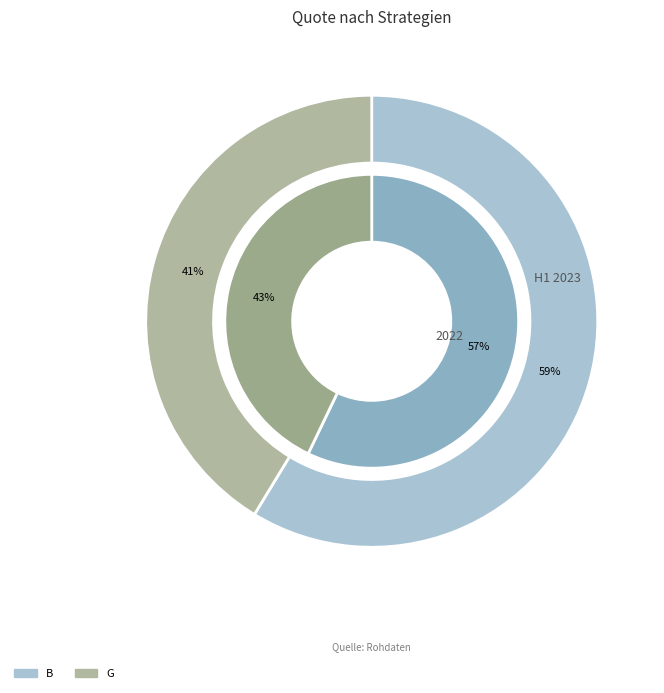

What portion of the pie excludes B?

41.3%